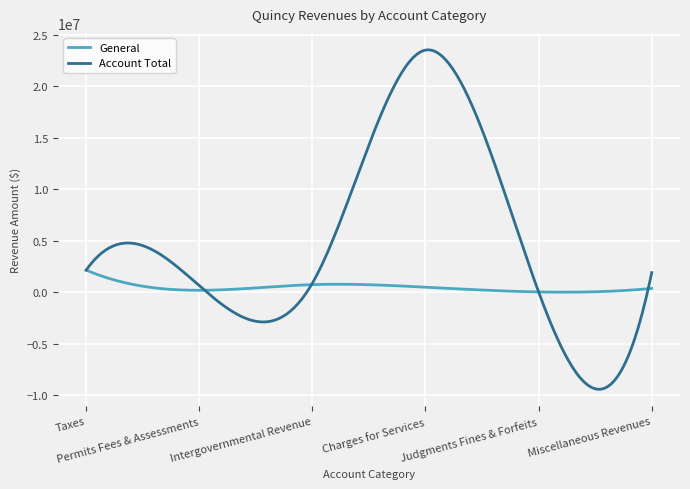

Rank the series by their maximum value, from lowest to highest.

General, Account Total